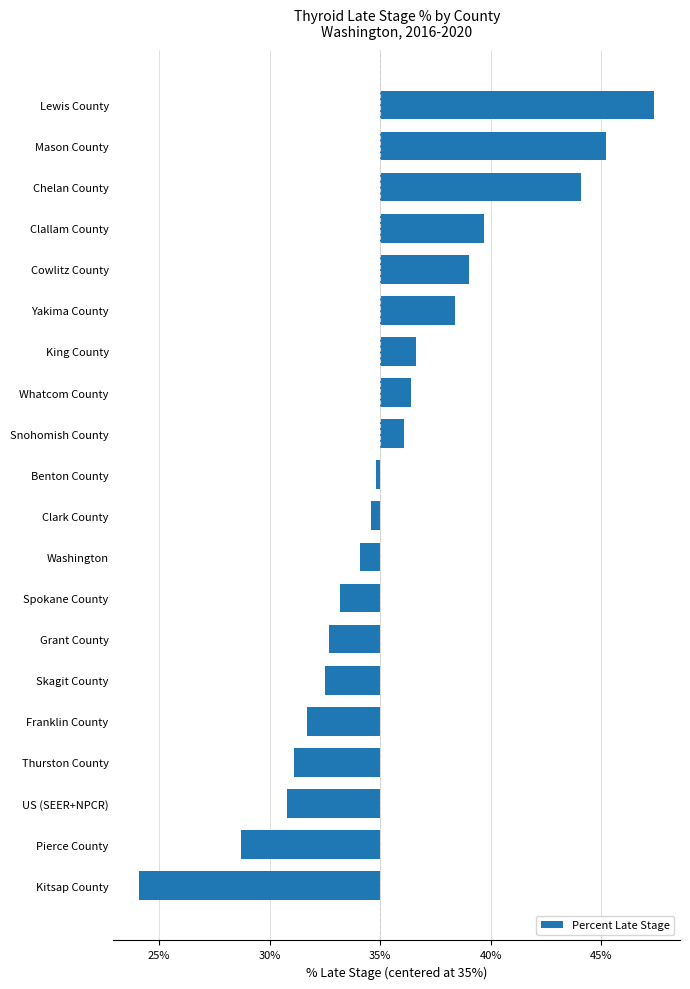

Does the chart contain any negative values?

Yes